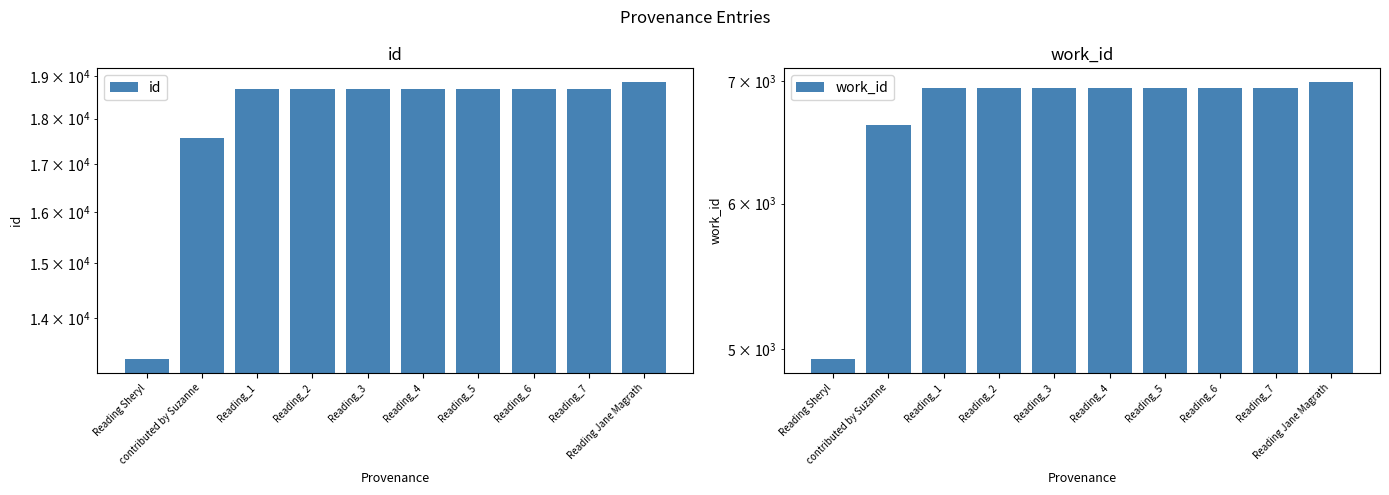

Reading right to left, what are all the values shown in this chart?

id: 18847	18689	18688	18687	18686	18685	18684	18683	17559	13298
work_id: 6988	6939	6939	6939	6939	6939	6939	6939	6622	4938